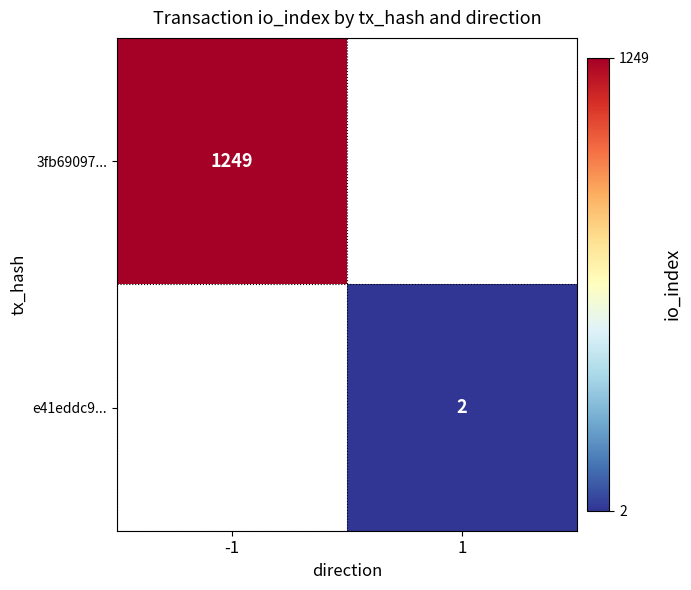

The value of e41eddc9... at 1 is 2. True or false?

True